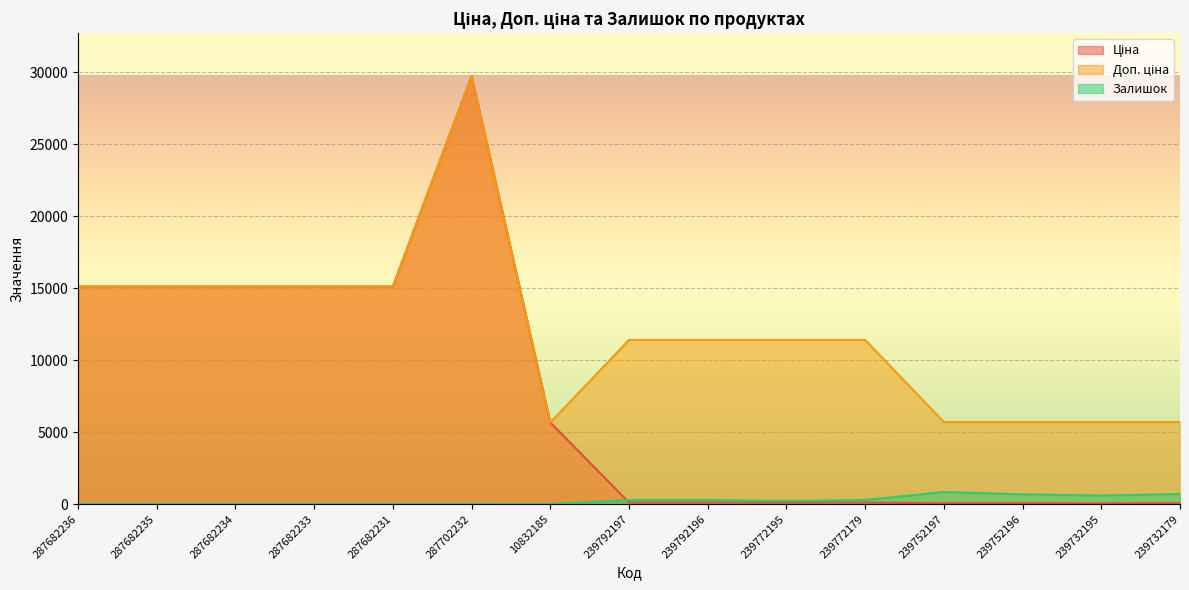

True or false: Доп. ціна and Залишок cross at least once.

False